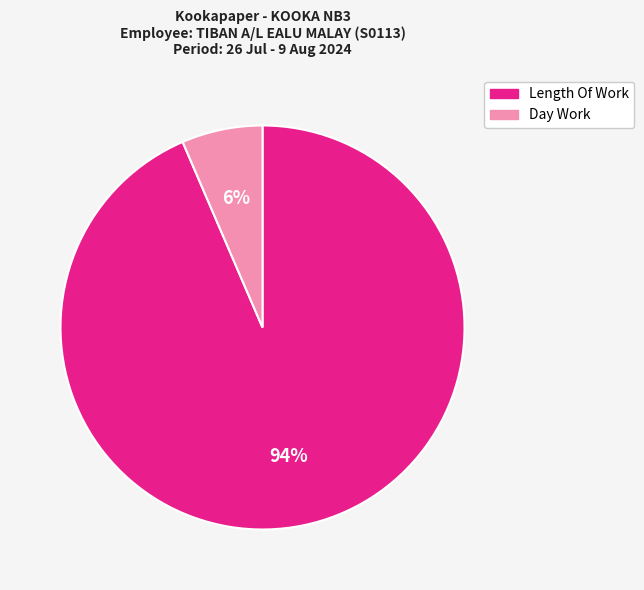

How many segments does this pie chart have?

2